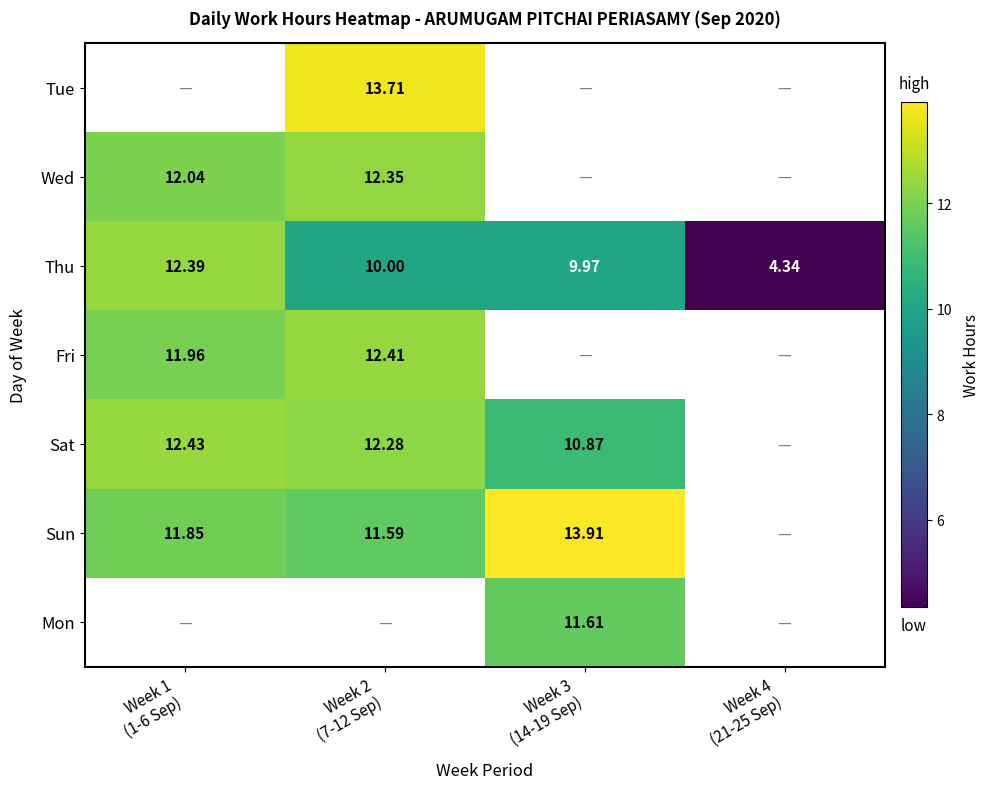

What is the highest value of the Sun series?

13.9